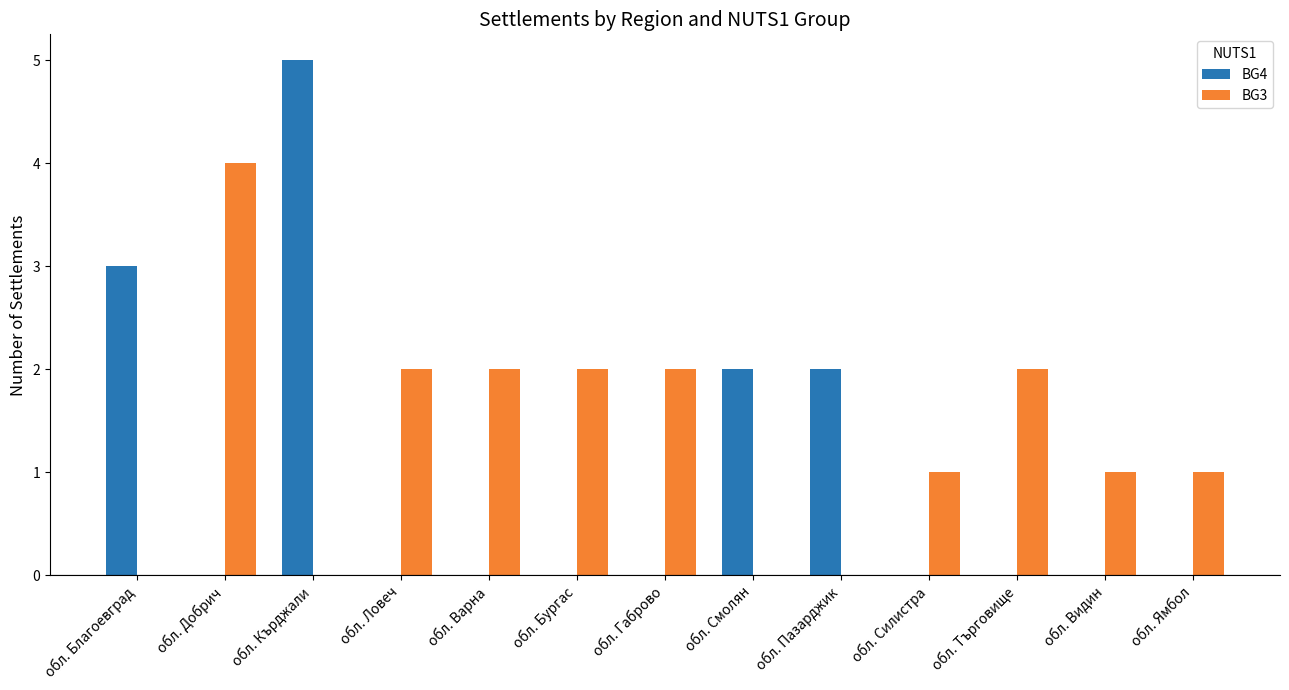

Which series has the largest range (max minus min)?

BG4